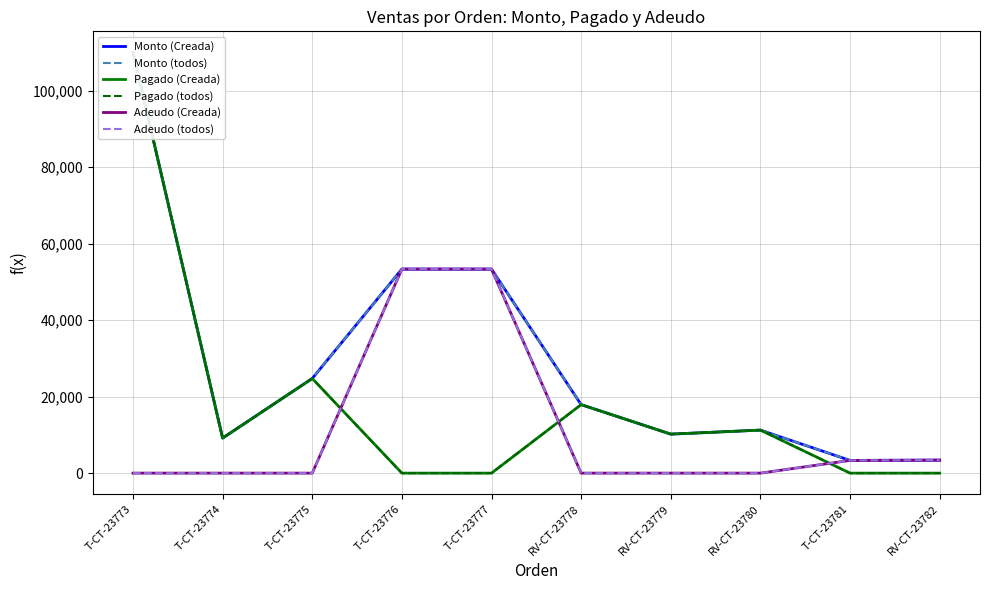

True or false: Pagado (todos) has a value of 0.0 at T-CT-23781.

True